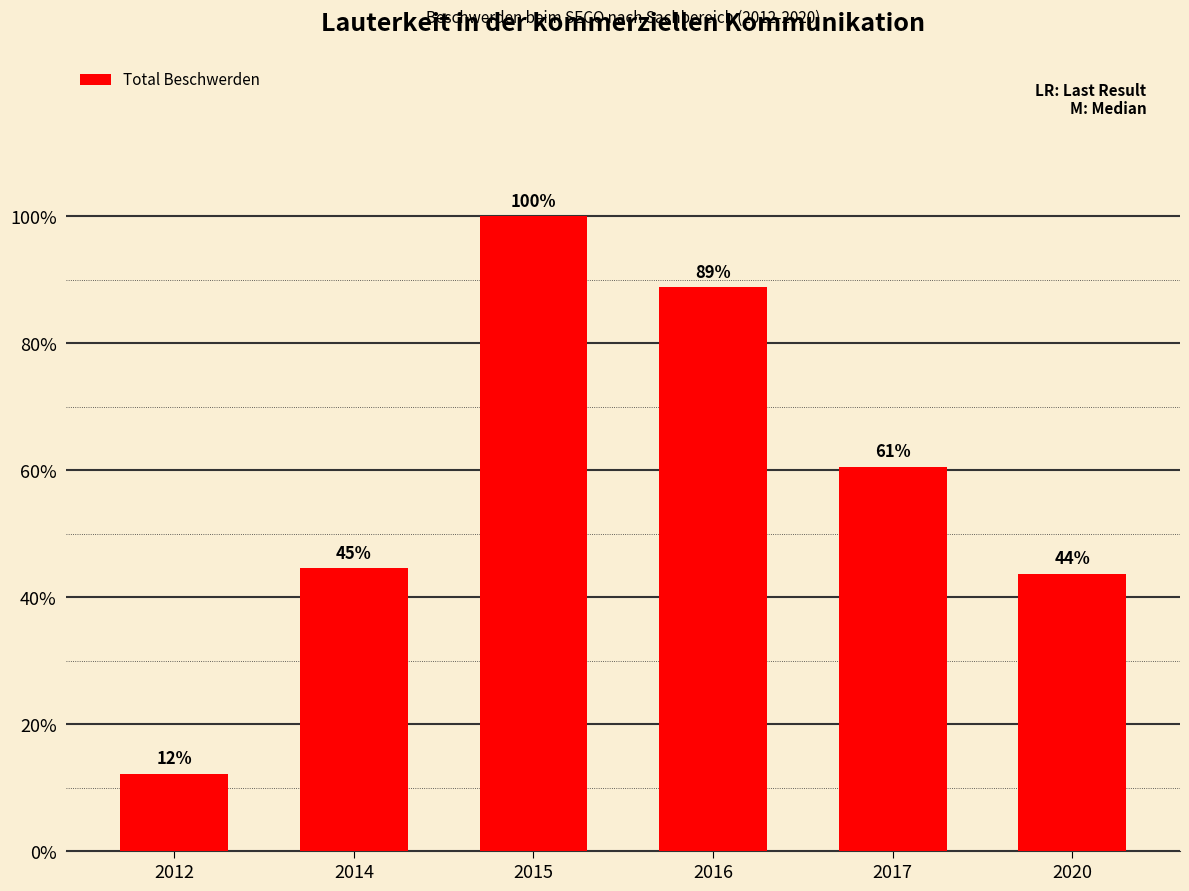

Does the chart contain any negative values?

No